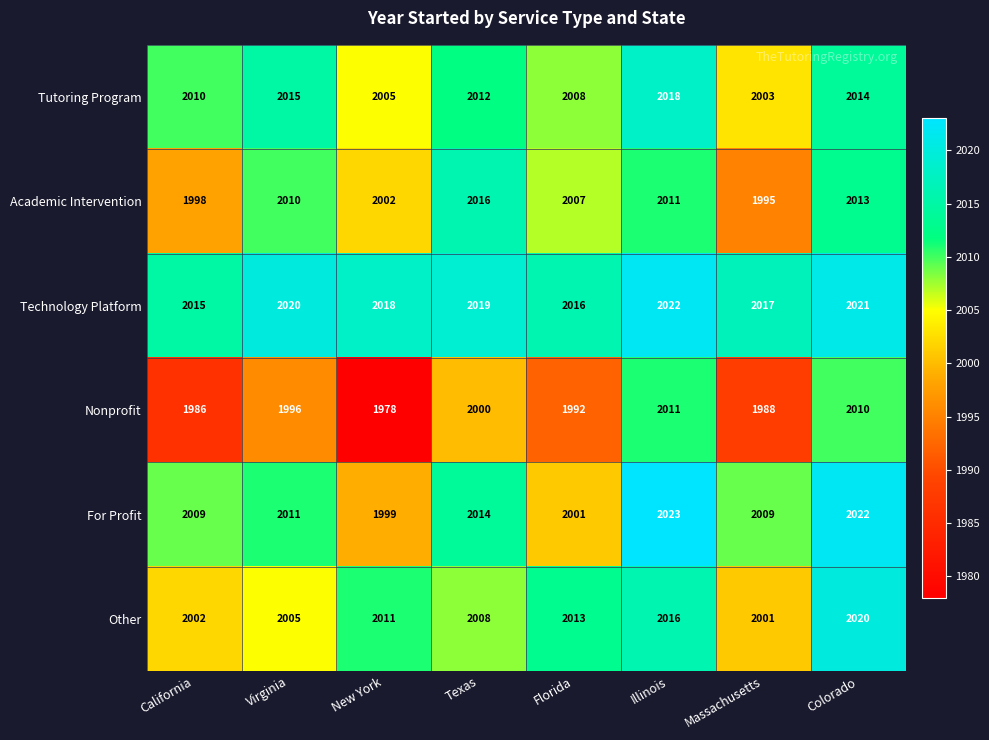

Is it true that Technology Platform equals 2838 at Colorado?

False